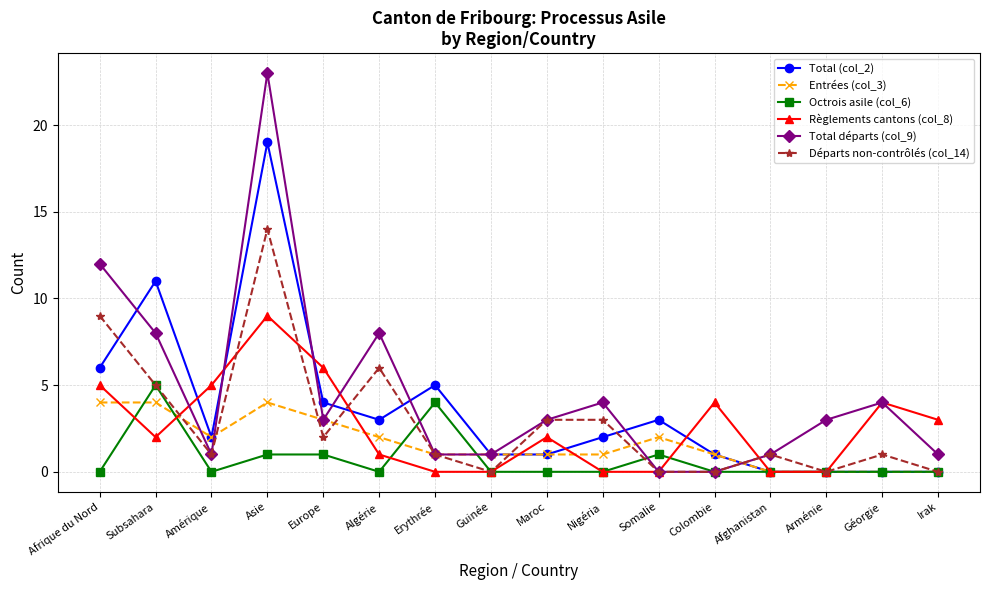

Is it true that Total départs (col_9) equals 13 at Algérie?

False